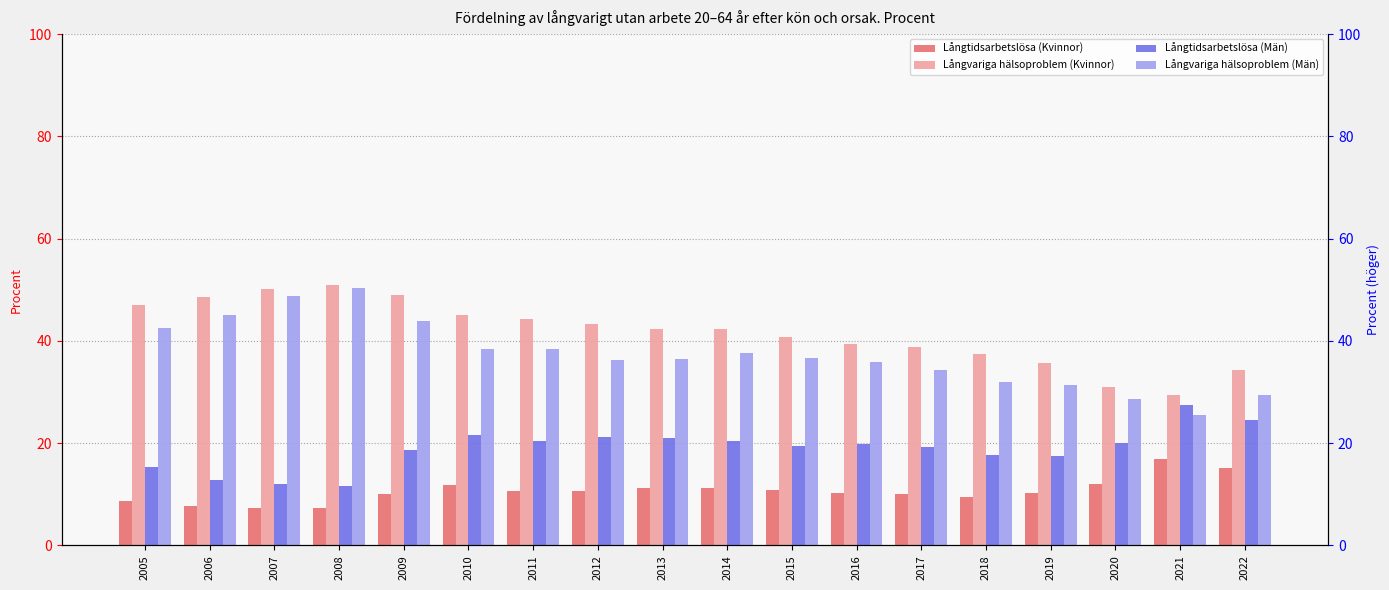

How many bars are there in each group?

4